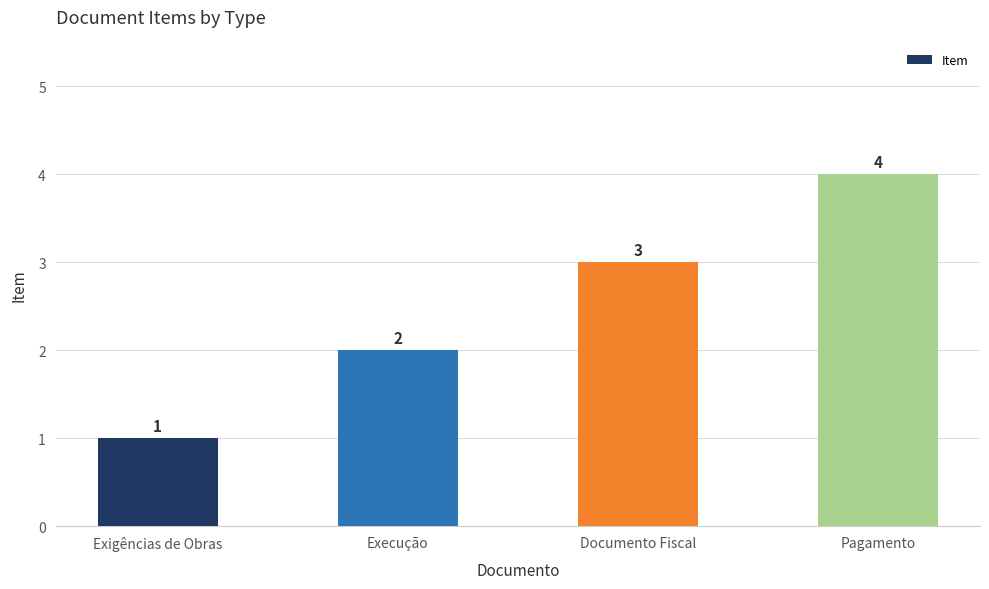

The chart shows a value of 1 at Exigências de Obras. True or false?

True